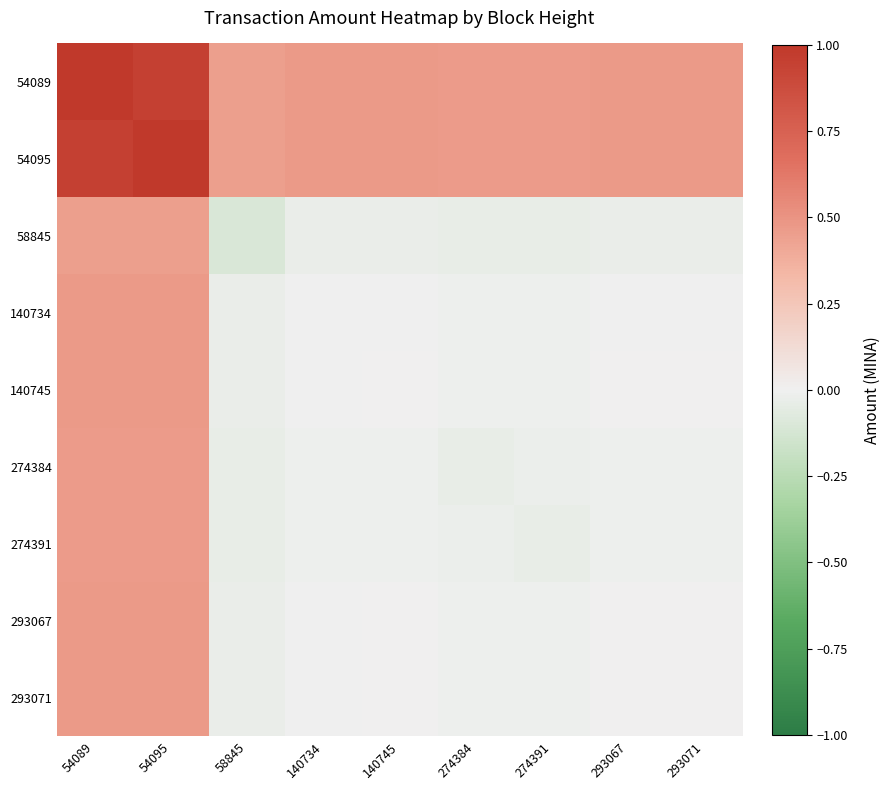

What is the total value across all series at 293071?

0.9